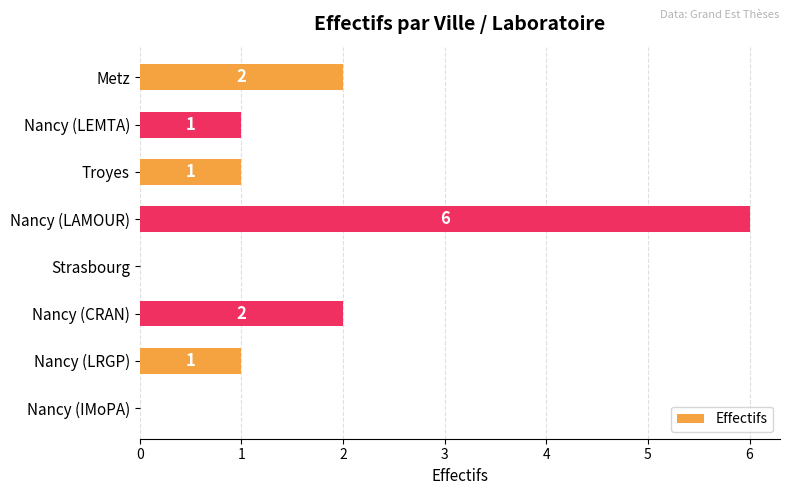

How many values are between 1 and 2?

5